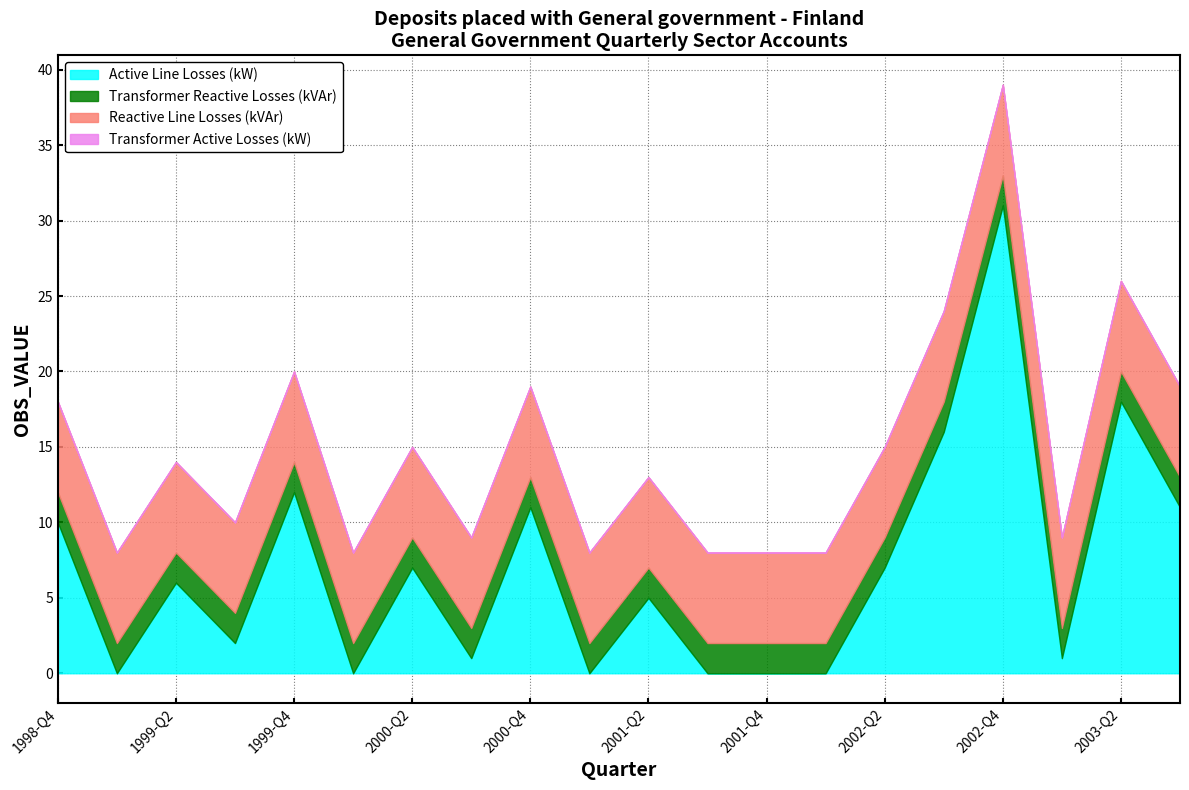

At which category does Active Line Losses (kW) reach its first local peak?

1999-Q2